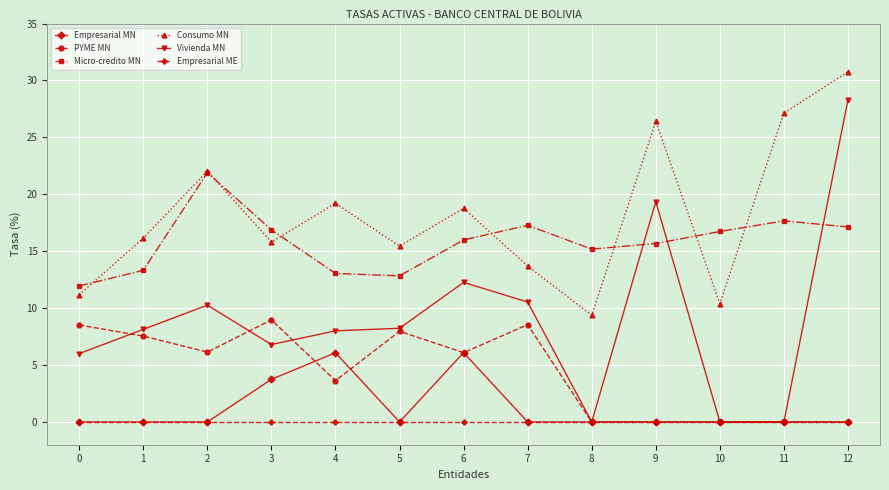

True or false: Empresarial ME and Micro-credito MN intersect in this chart.

False